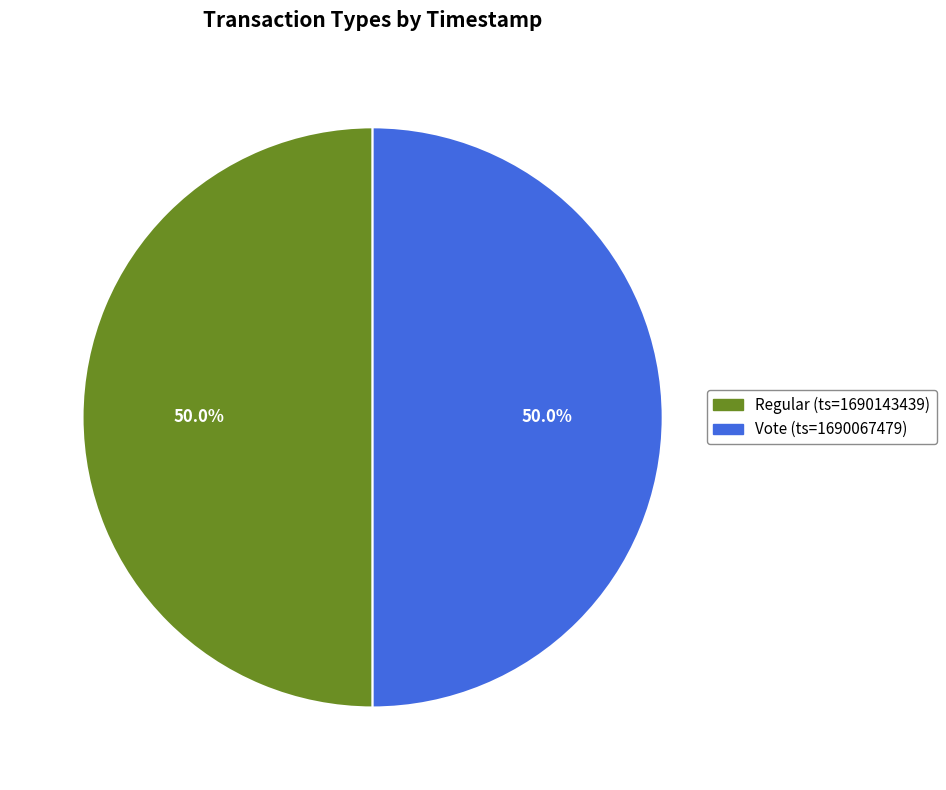

To the nearest percent, what percentage of the pie is Vote?

50%